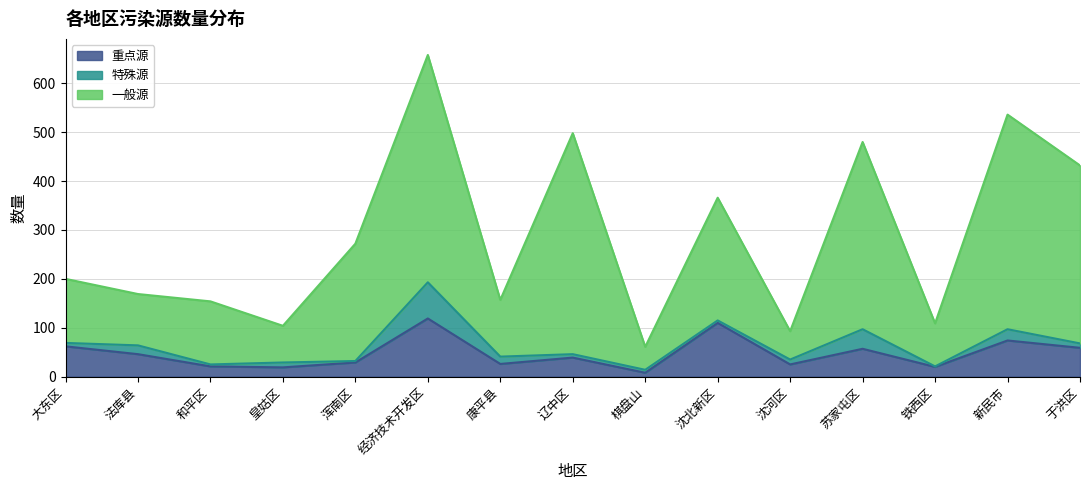

At which category does 重点源 reach its first local peak?

经济技术开发区